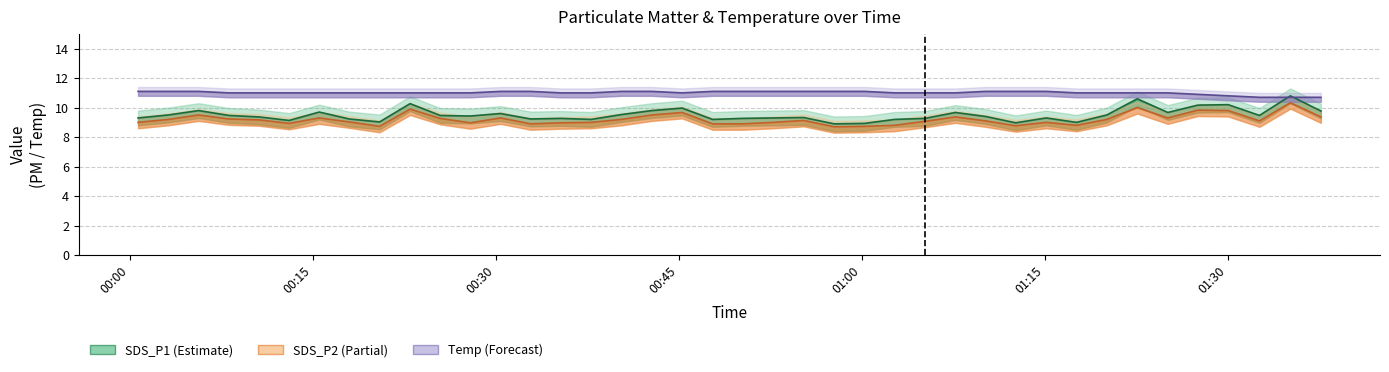

What is the difference between the maximum and minimum values in the SDS_P2 series?

1.6